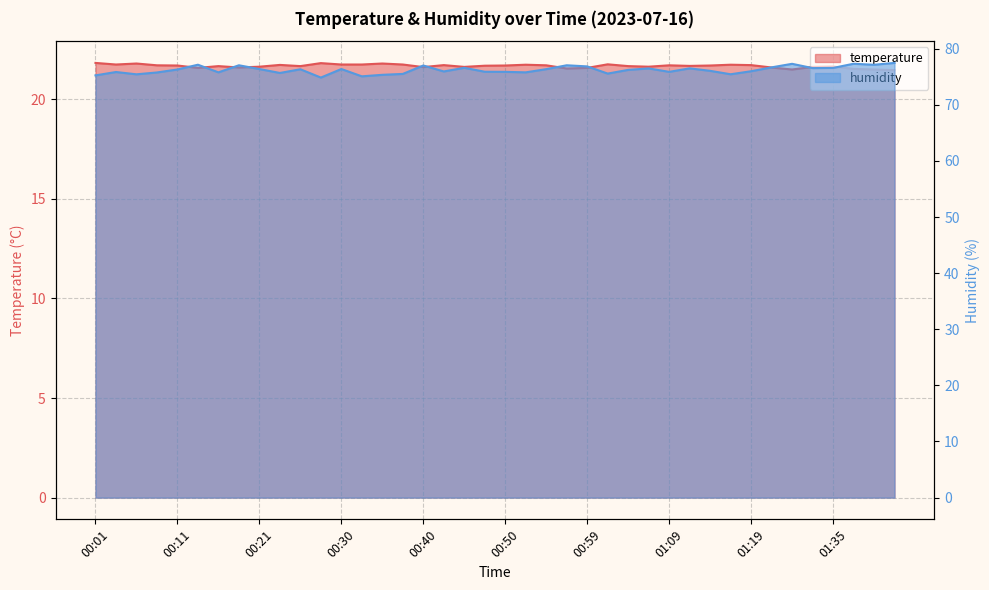

Reading right to left, list all the values displayed in this chart.

temperature: 01:42=21.5	01:40=21.5	01:37=21.5	01:35=21.6	01:32=21.6	01:30=21.5	01:27=21.6	01:19=21.7	01:17=21.7	01:14=21.7	01:12=21.7	01:09=21.7	01:07=21.6	01:04=21.7	01:02=21.8	00:59=21.6	00:57=21.6	00:55=21.7	00:52=21.7	00:50=21.7	00:47=21.7	00:45=21.6	00:42=21.7	00:40=21.6	00:38=21.8	00:35=21.8	00:33=21.8	00:30=21.8	00:28=21.8	00:25=21.7	00:23=21.7	00:21=21.6	00:18=21.6	00:16=21.7	00:13=21.6	00:11=21.7	00:08=21.7	00:06=21.8	00:04=21.8	00:01=21.8
humidity: 01:42=77.5	01:40=77.1	01:37=77.3	01:35=76.6	01:32=76.5	01:30=77.3	01:27=76.7	01:19=76.0	01:17=75.4	01:14=76.0	01:12=76.5	01:09=75.9	01:07=76.5	01:04=76.2	01:02=75.6	00:59=76.8	00:57=77.0	00:55=76.3	00:52=75.8	00:50=75.9	00:47=75.9	00:45=76.6	00:42=75.9	00:40=77.0	00:38=75.5	00:35=75.3	00:33=75.1	00:30=76.4	00:28=74.8	00:25=76.3	00:23=75.7	00:21=76.4	00:18=77.0	00:16=75.8	00:13=77.1	00:11=76.3	00:08=75.8	00:06=75.4	00:04=75.8	00:01=75.2